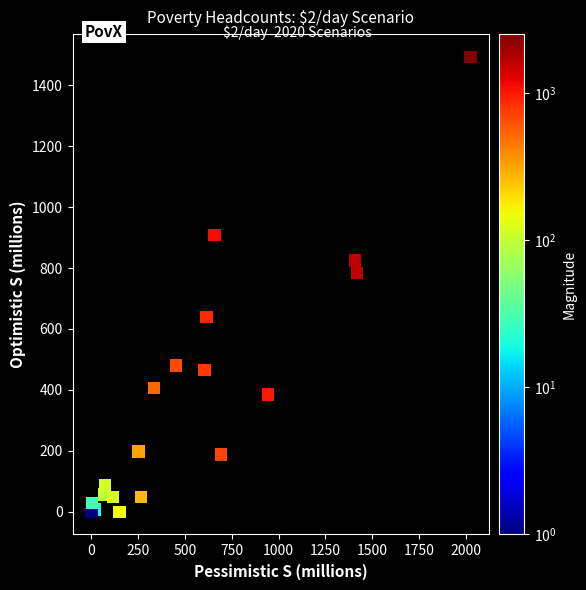

What Y value in the scatter plot is closest to 746?

783.7